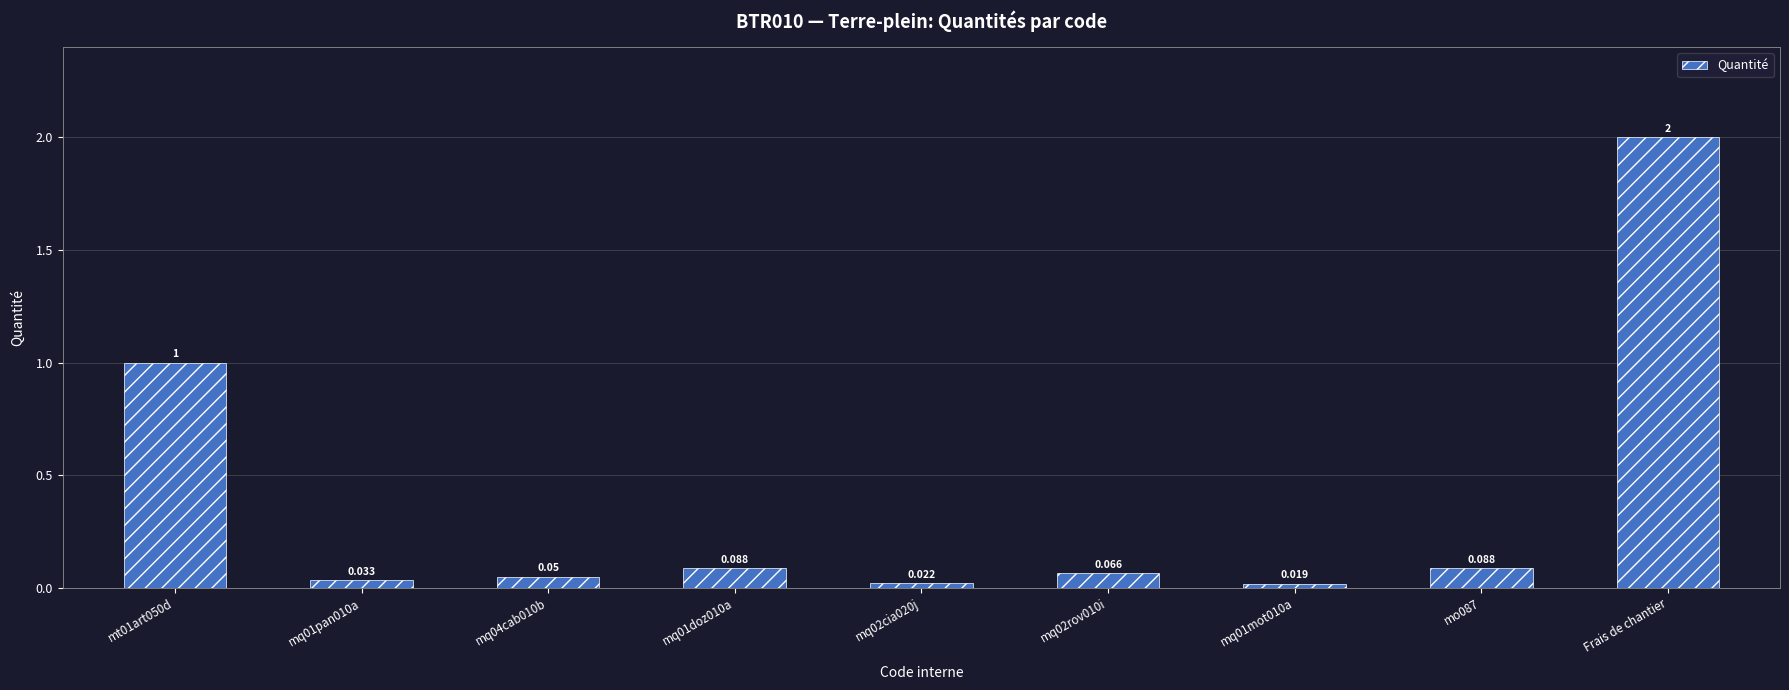

Count the number of categories in the chart.

9